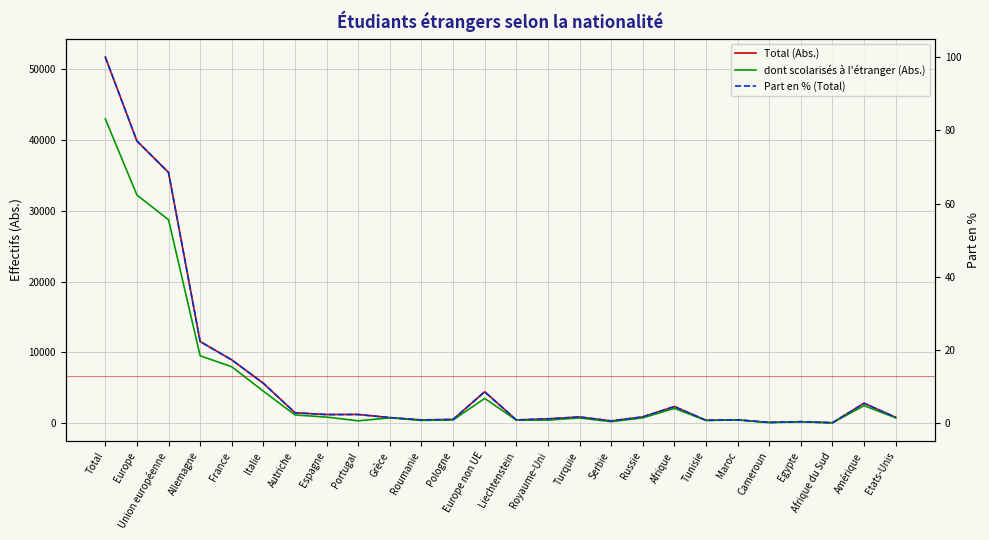

At which category does Total (Abs.) reach its first local valley?

Espagne